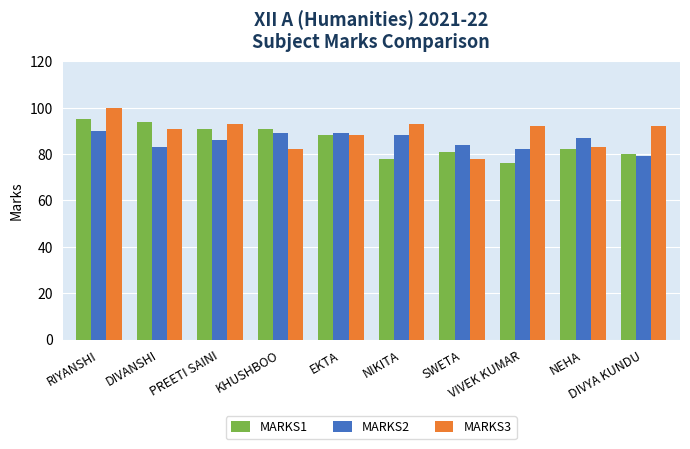

How many bars are there in total?

30